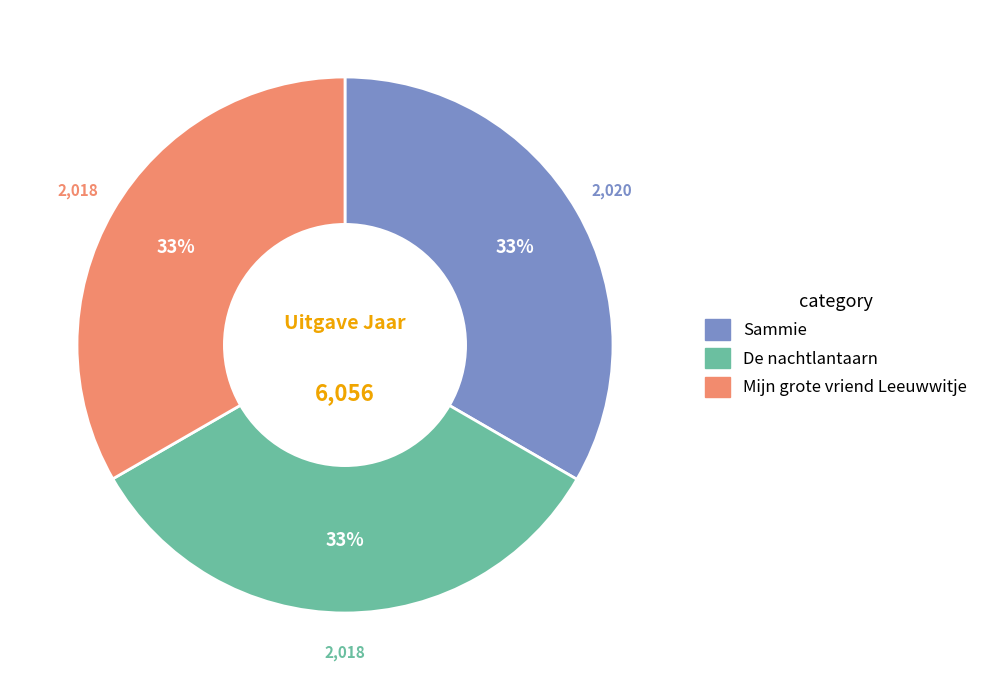

How many slices are in this pie chart?

3